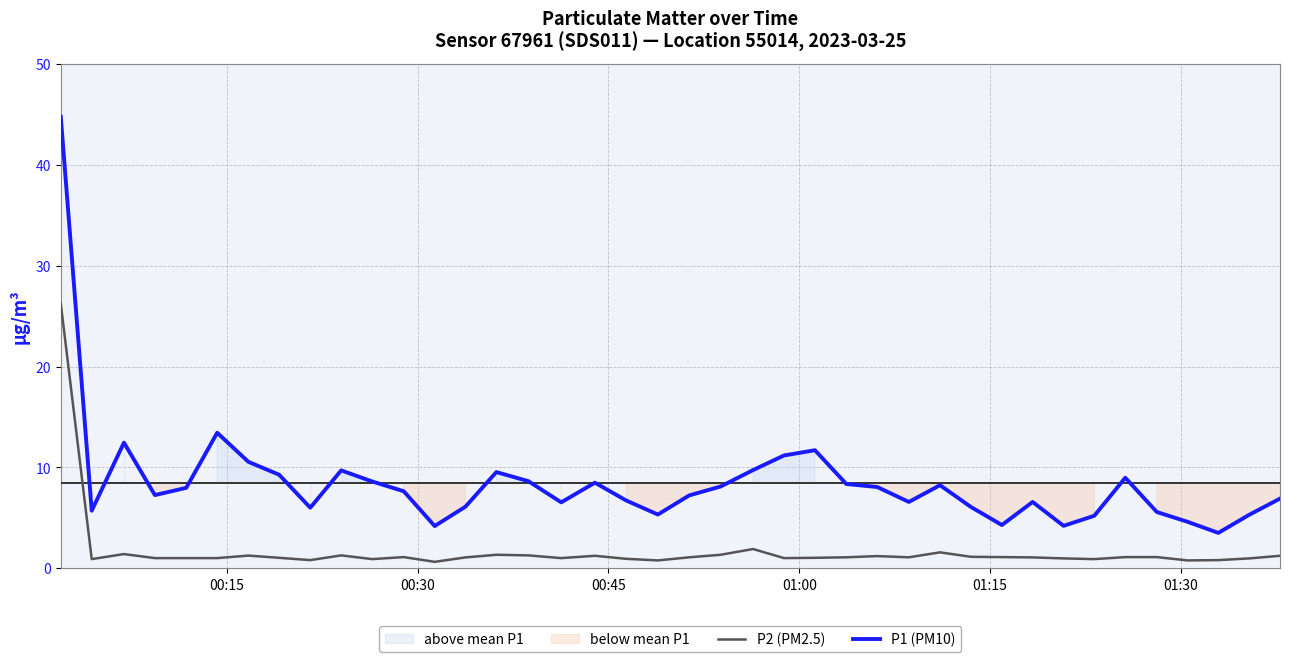

Does the chart display data point markers on the line(s)?

No